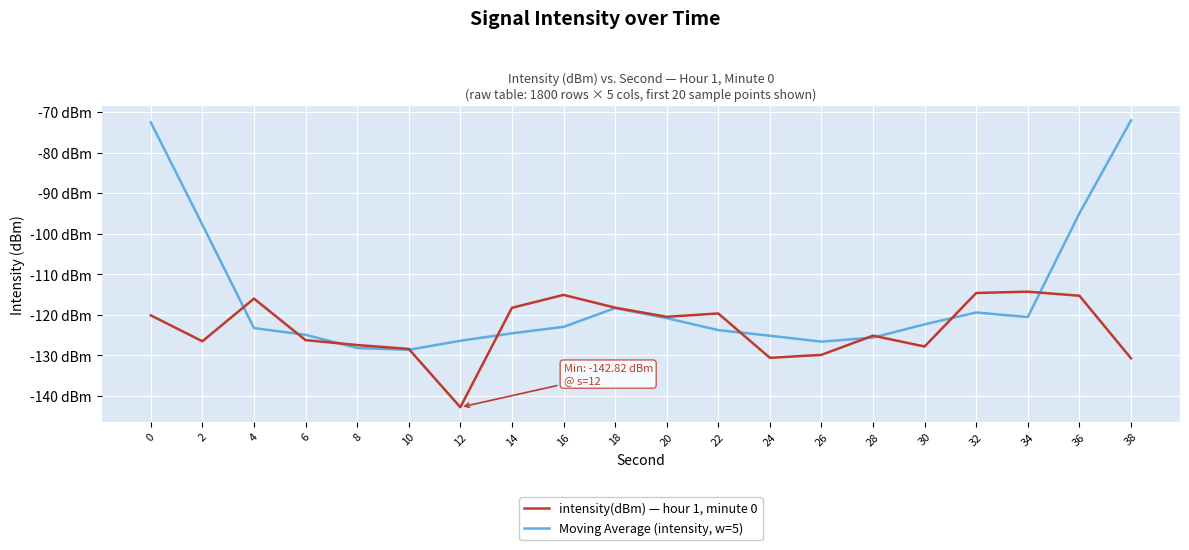

What are all the series names shown in the legend?

intensity(dBm) — hour 1, minute 0, Moving Average (intensity, w=5)